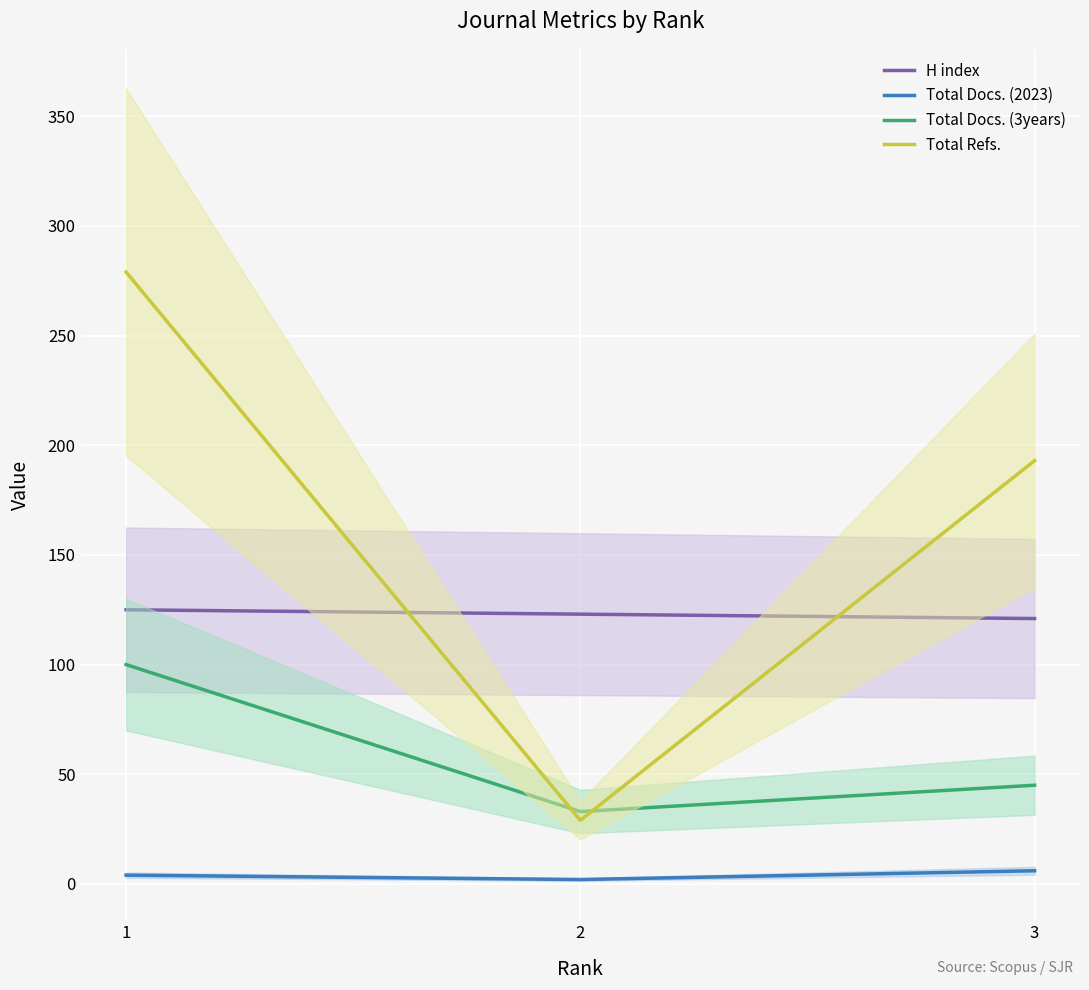

Which series has the largest total across all categories?

Total Refs.